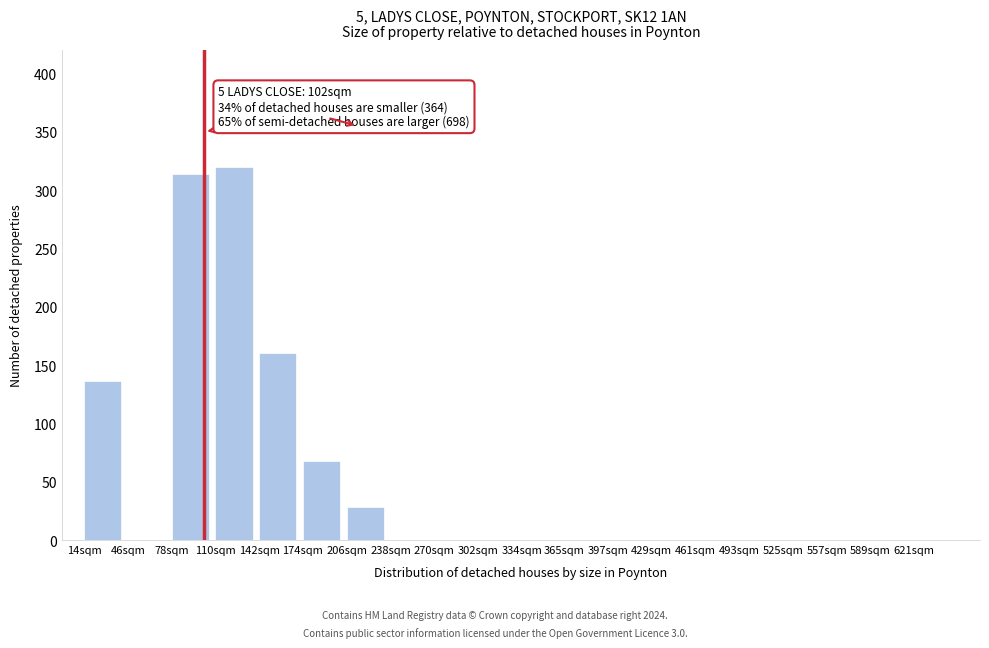

Reading left to right, list all the values displayed in this chart.

14sqm=136	46sqm=0	78sqm=314	110sqm=320	142sqm=160	174sqm=68	206sqm=28	238sqm=0	270sqm=0	302sqm=0	334sqm=0	365sqm=0	397sqm=0	429sqm=0	461sqm=0	493sqm=0	525sqm=0	557sqm=0	589sqm=0	621sqm=0